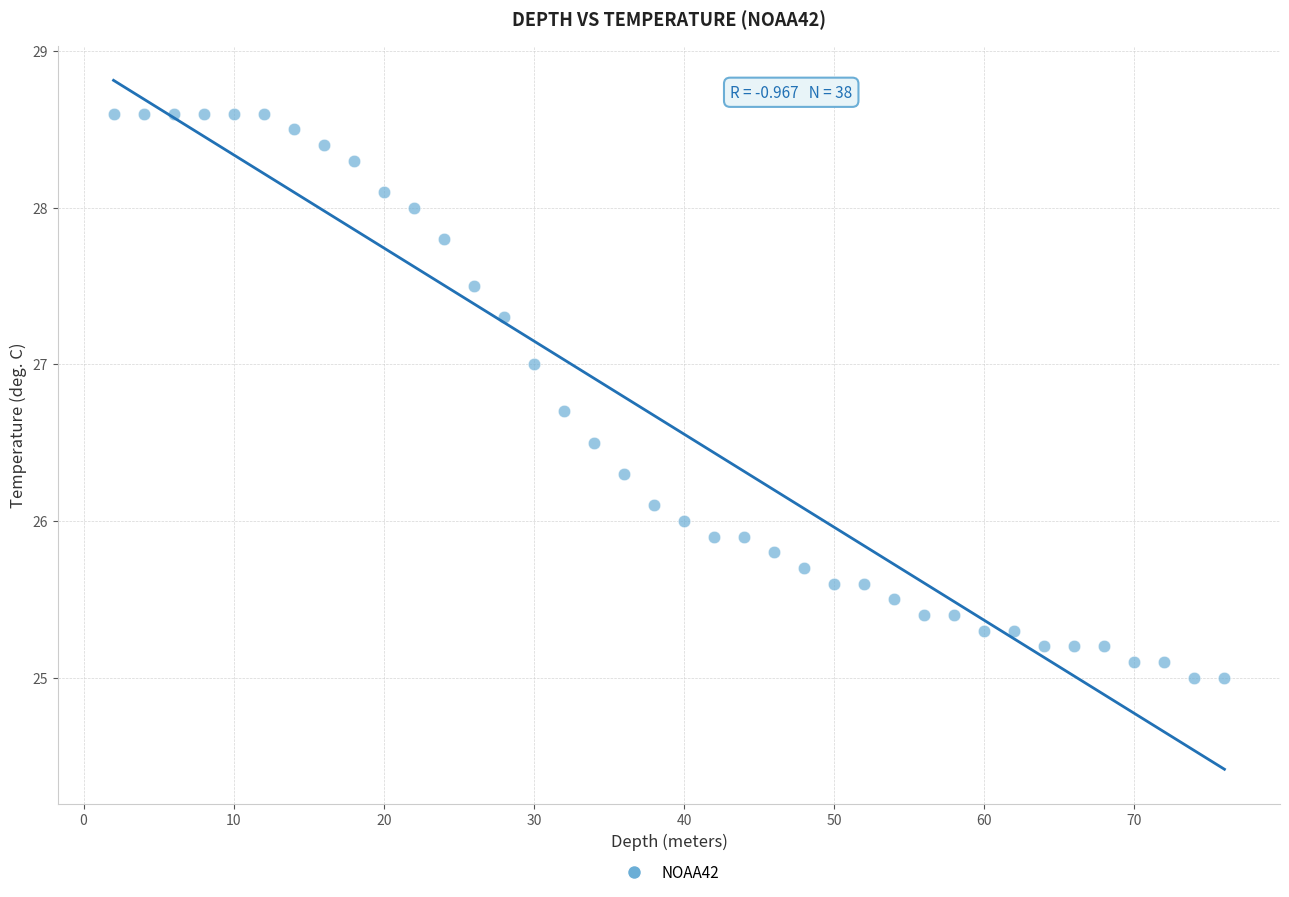

What is the range of Y values (max minus min)?

3.6